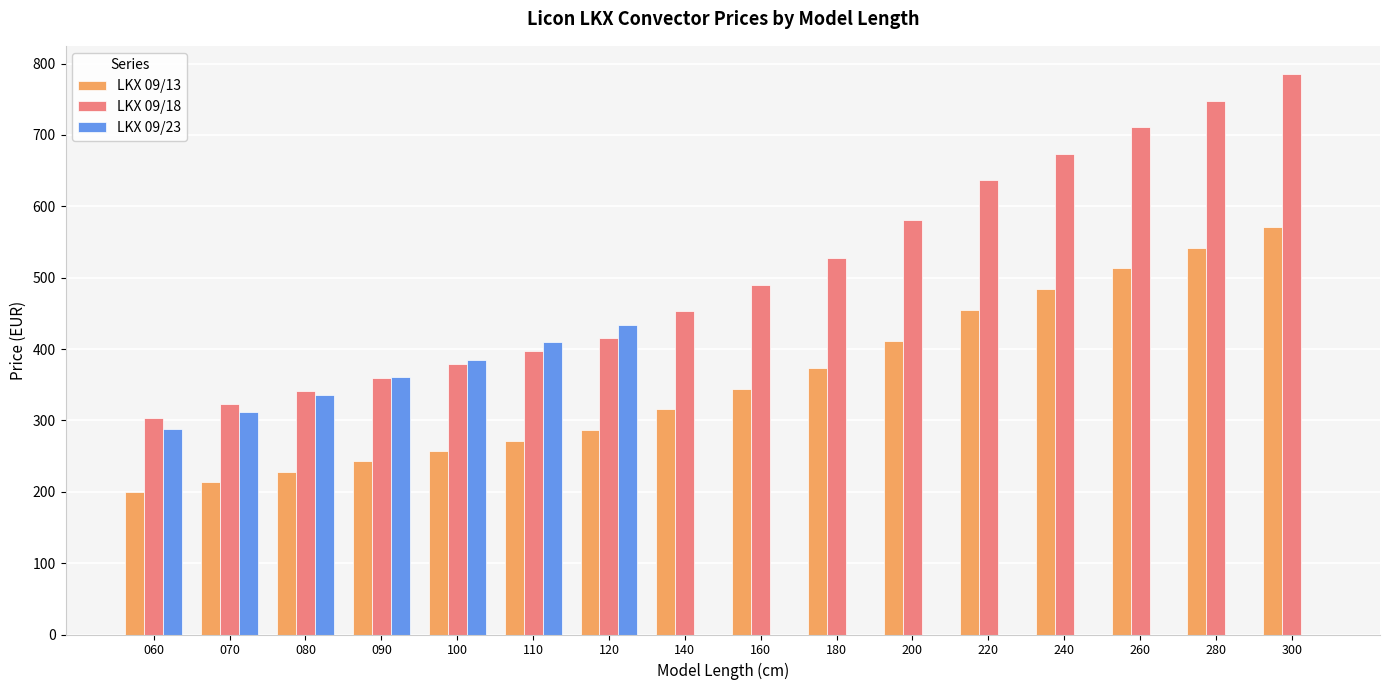

What is the sum of all LKX 09/23 values?

2523.5